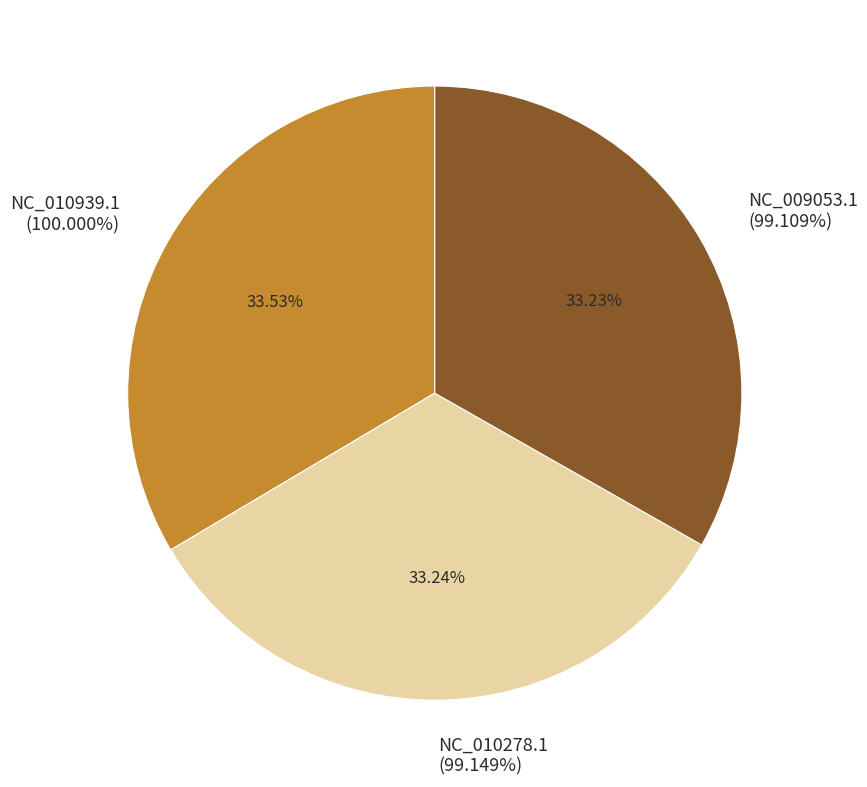

What percentage is the NC_010939.1 slice, to the nearest percent?

34%